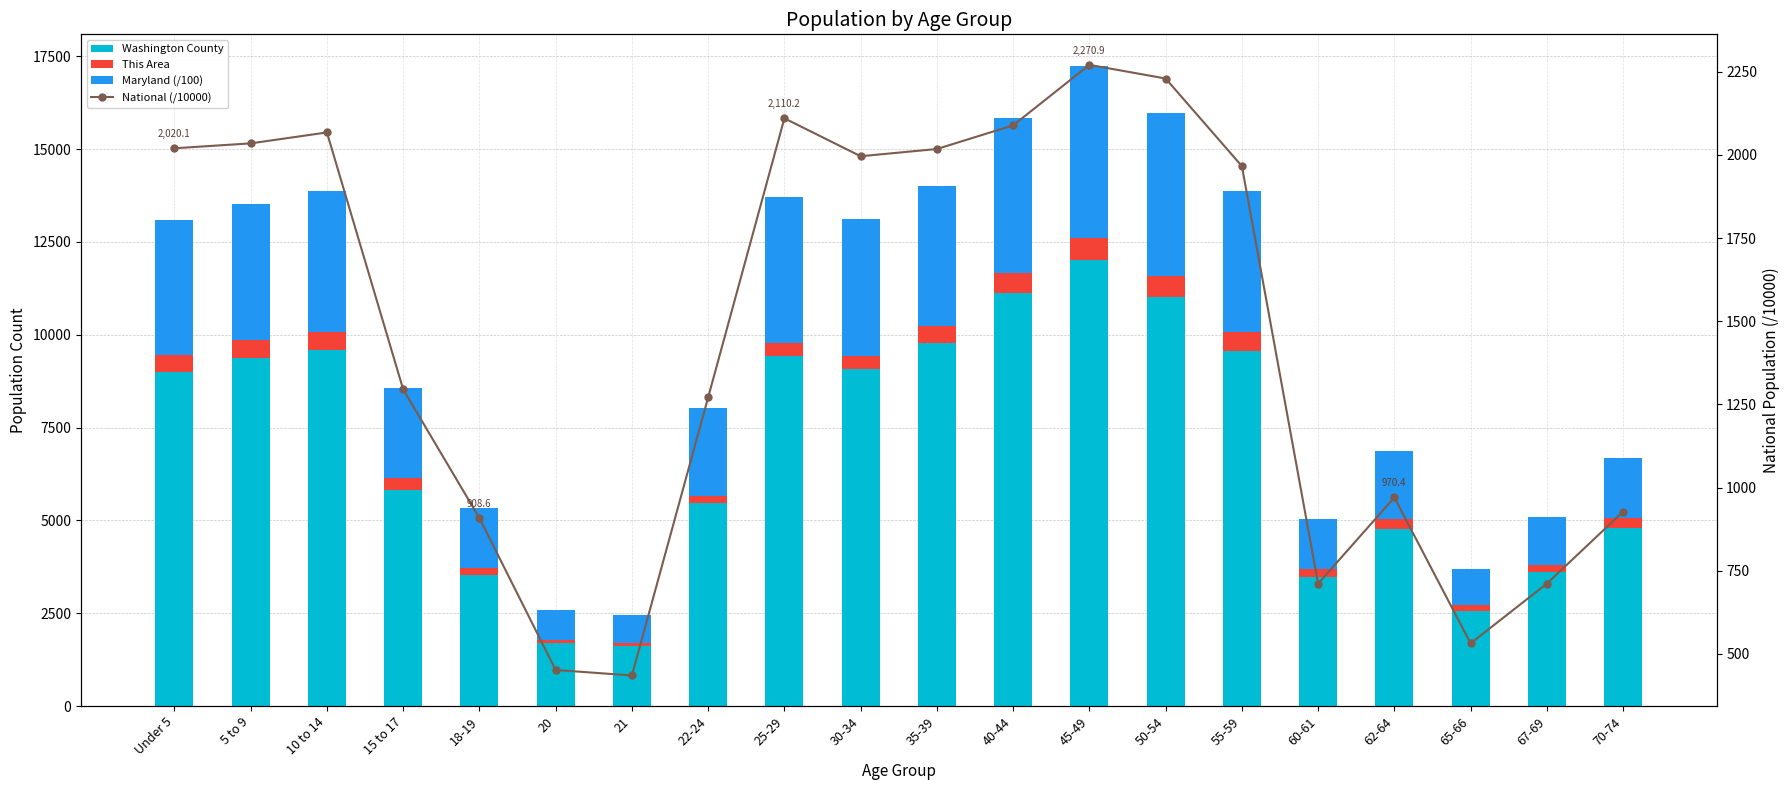

List the series in order of their overall mean, highest first.

Washington County, Maryland (/100), National (/10000), This Area